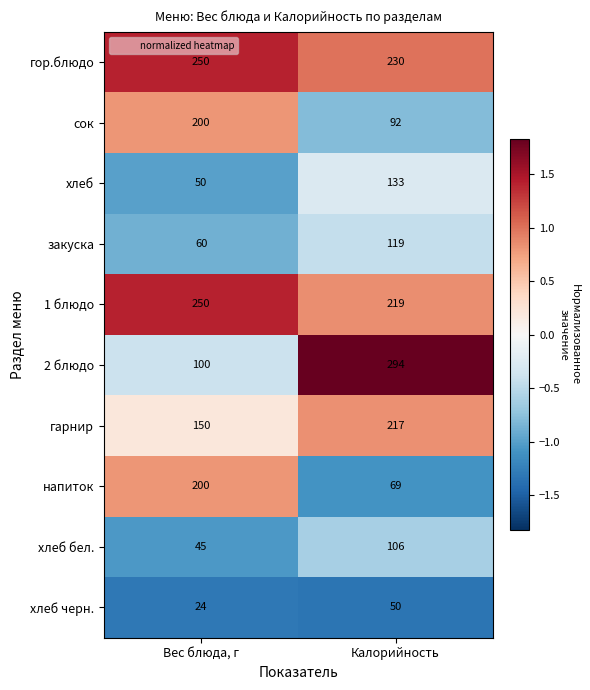

The хлеб series shows 50 at Вес блюда, г. True or false?

True